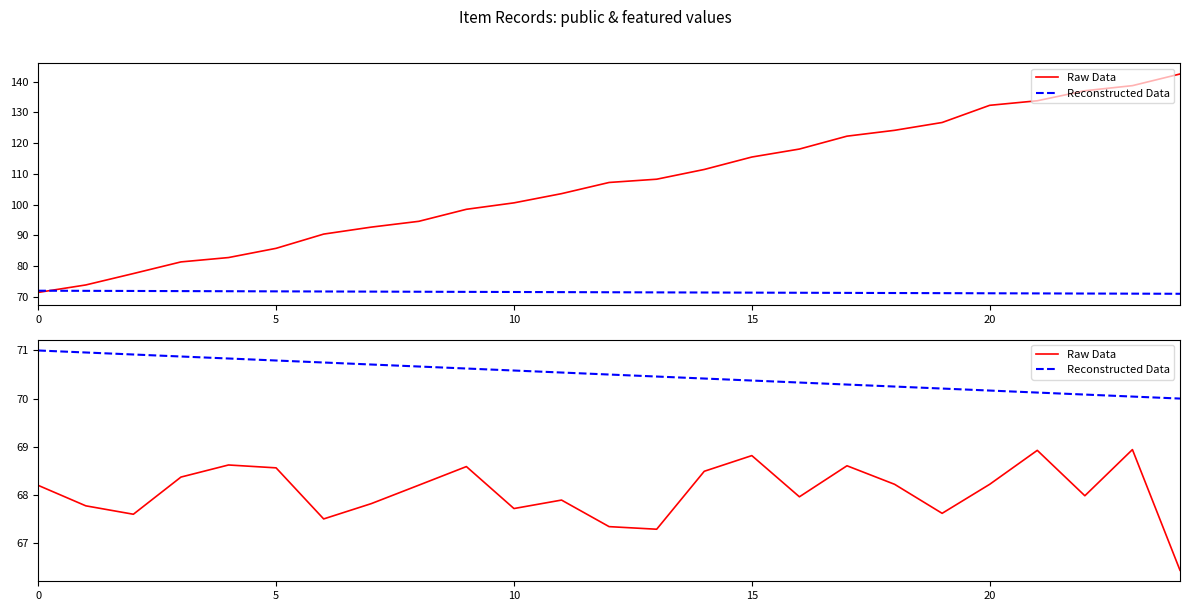

True or false: Reconstructed Data and Raw Data intersect in this chart.

False